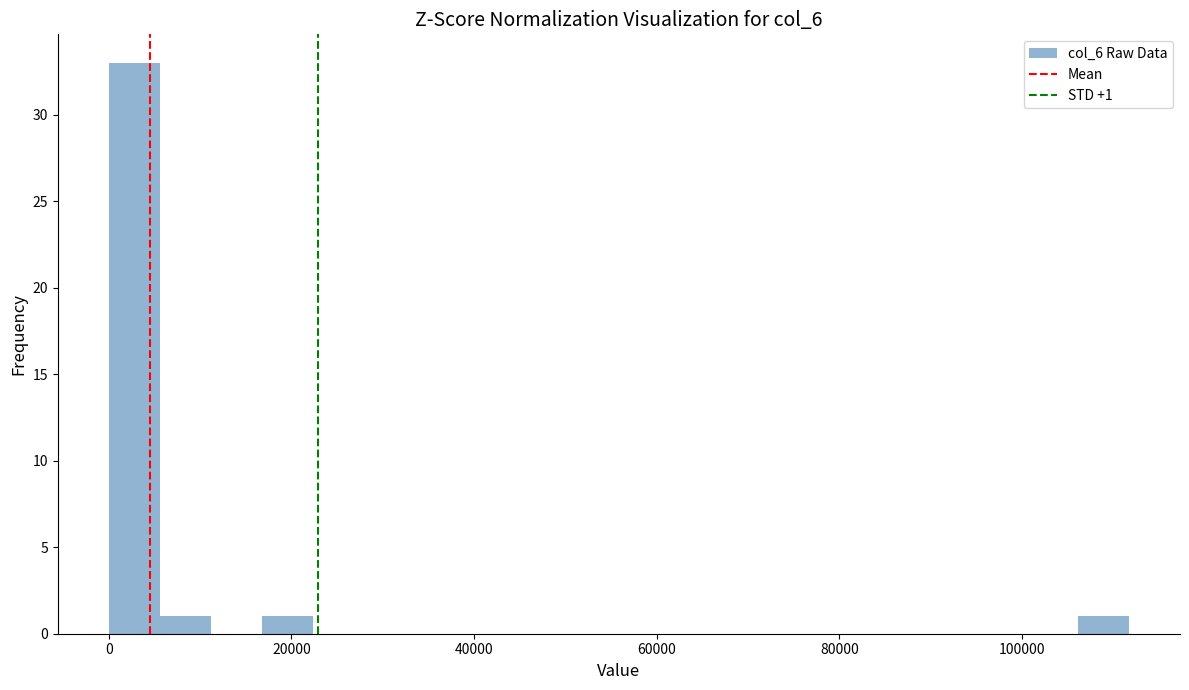

Around what value on the x-axis is the tallest bar? Give the approximate position of its centre, as read against the axis.

2000